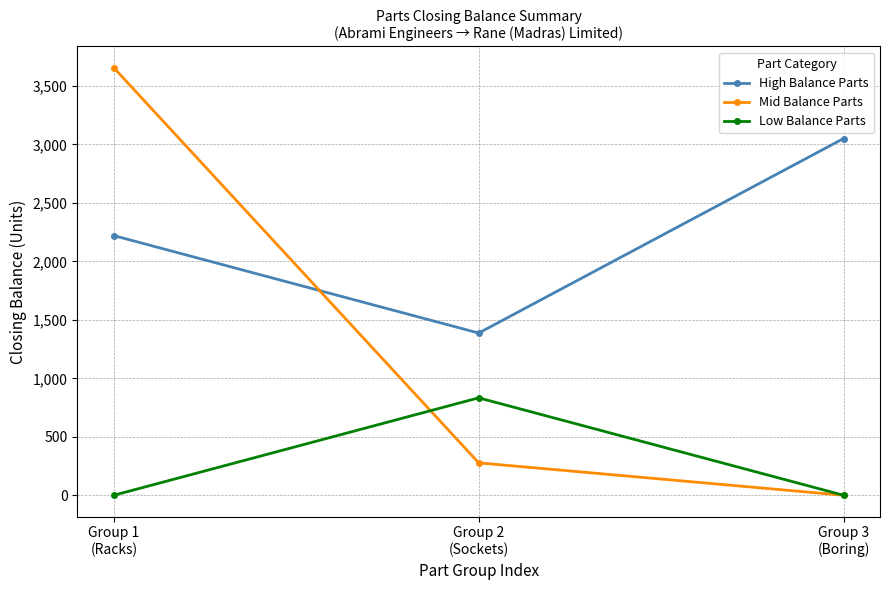

What is the label of the 2nd point from the right?

Group 2
(Sockets)